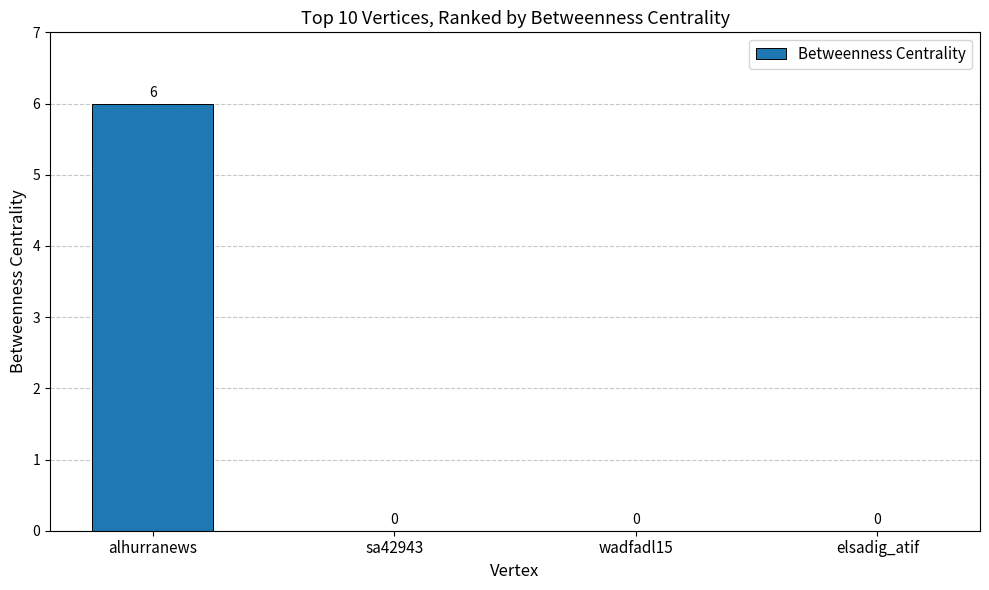

The chart shows a value of 0 at elsadig_atif. True or false?

True